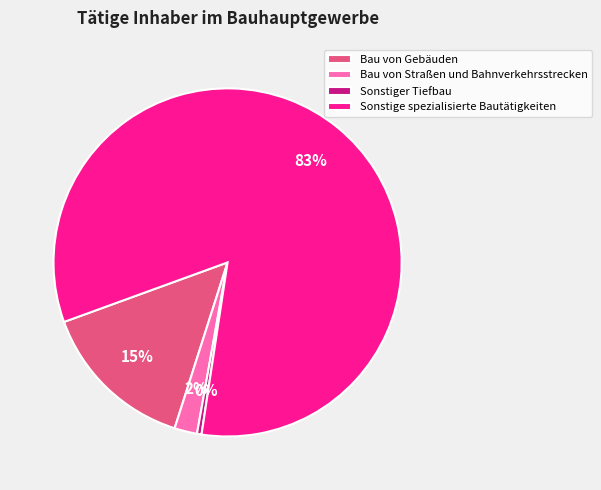

Which slice is the smallest?

Sonstiger Tiefbau